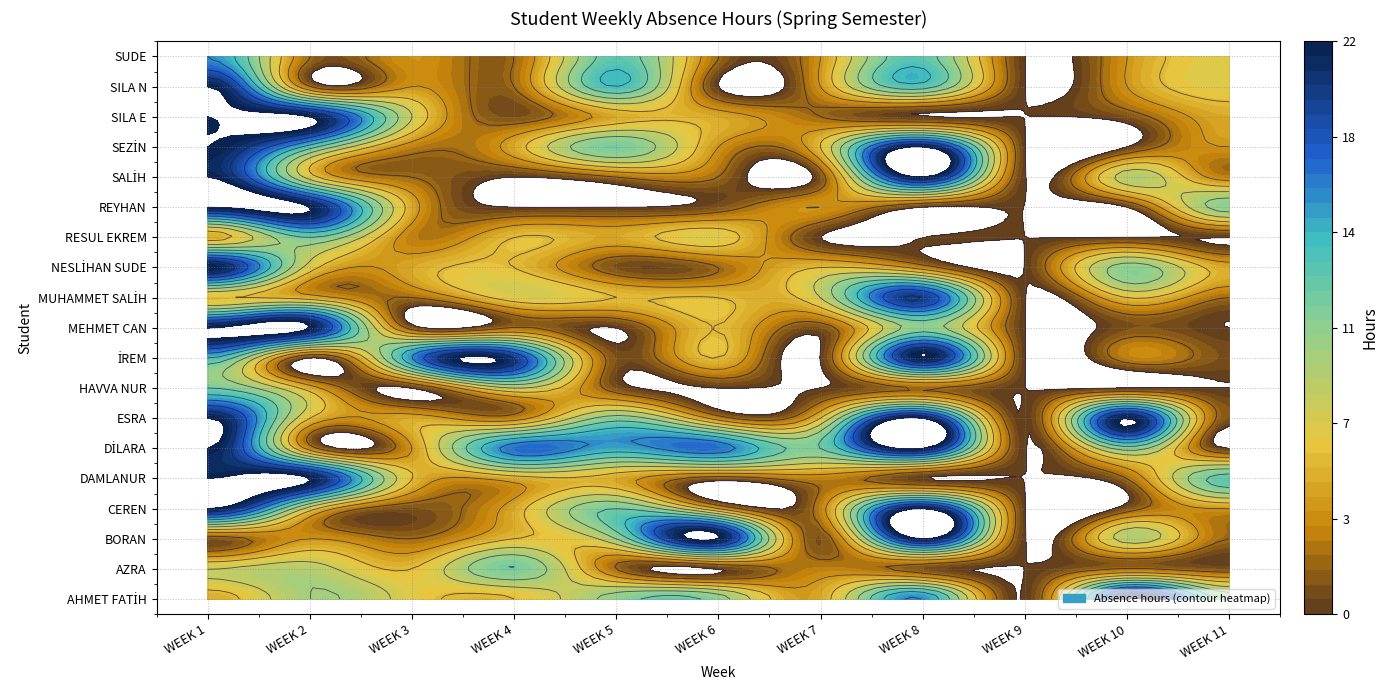

How many values in the AZRA series are below 2?

4